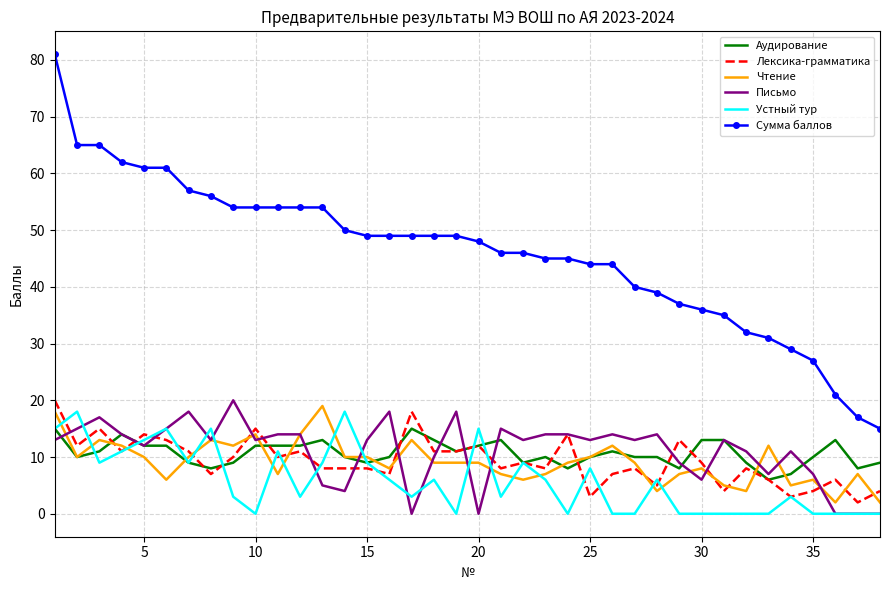

Which series has the largest total across all categories?

Сумма баллов